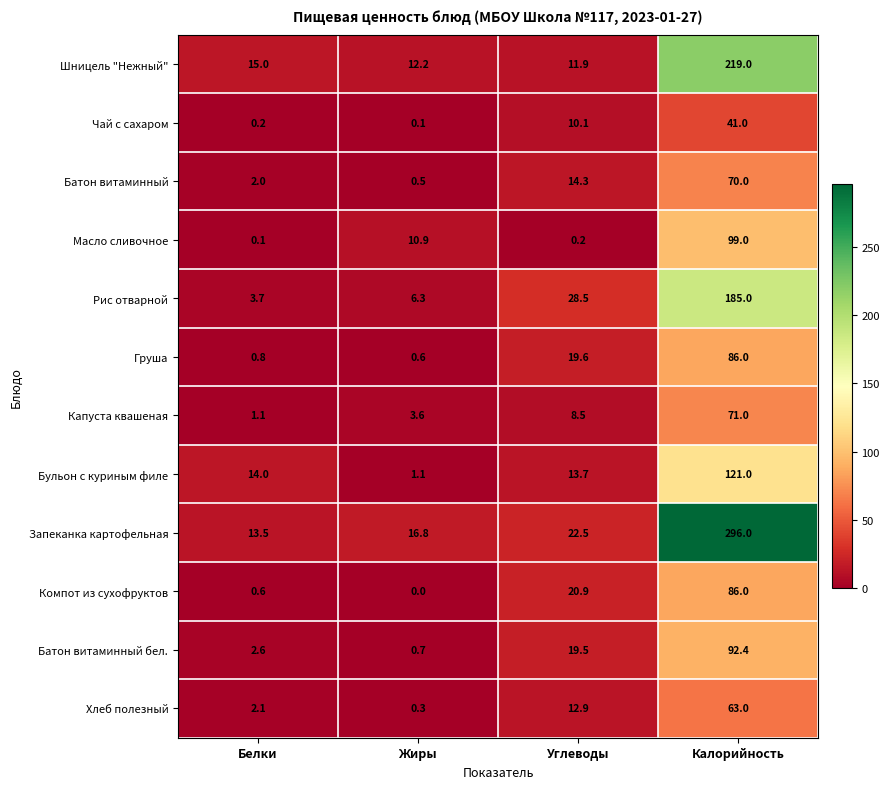

Which label corresponds to the largest value in the chart?

Калорийность